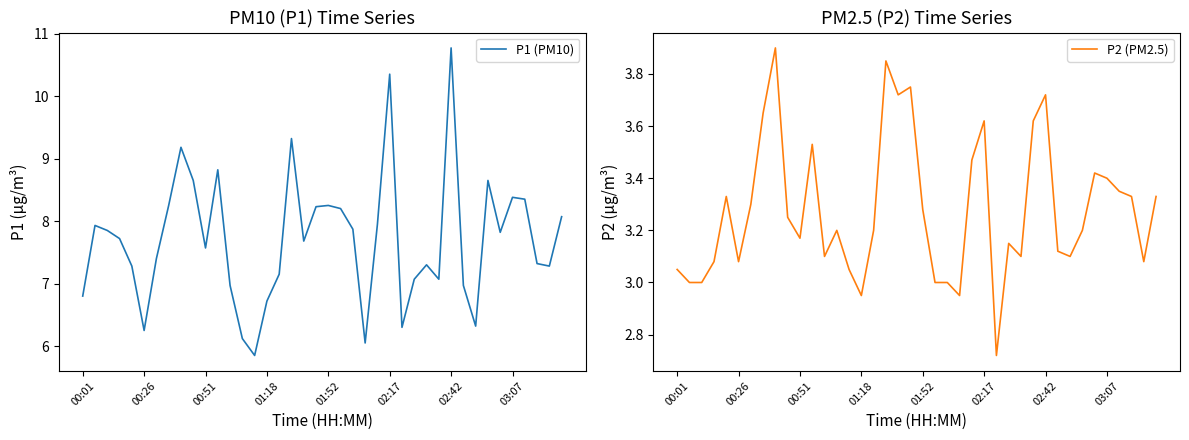

What is the difference between the highest and lowest values at 16?

4.0